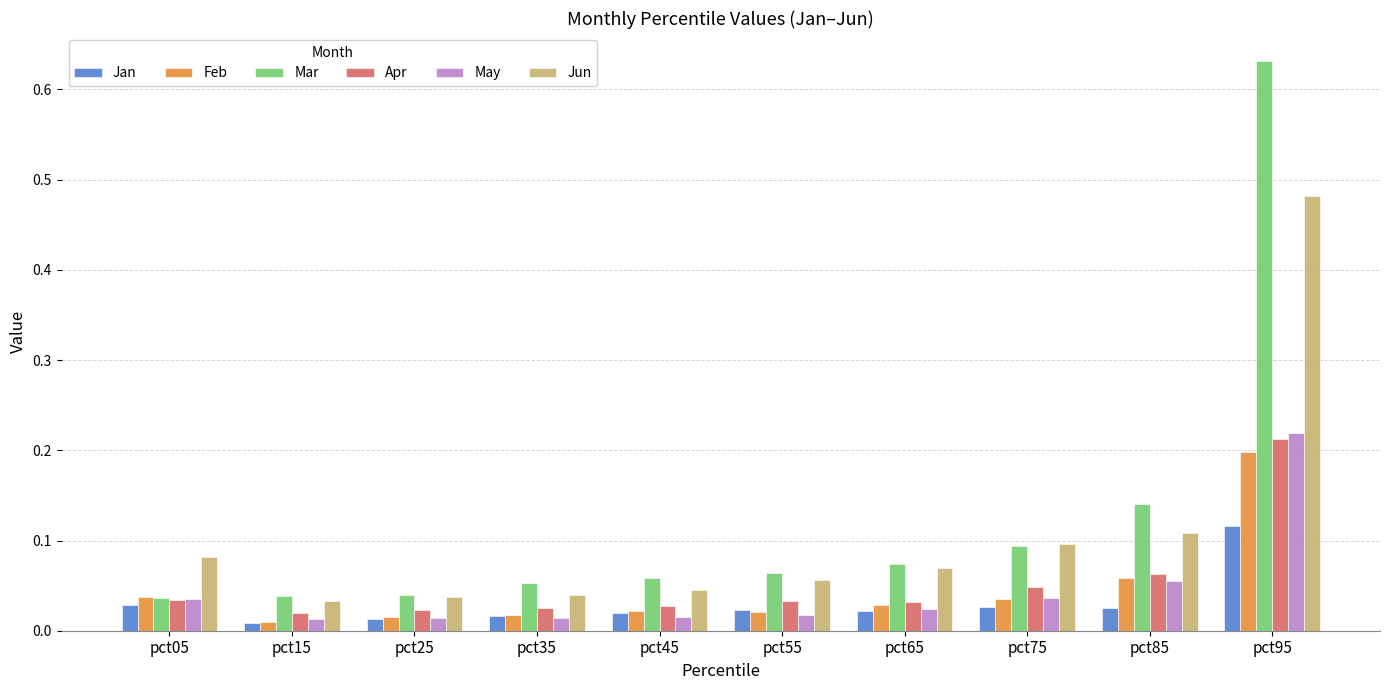

The value of Apr at pct85 is 0.0. True or false?

False